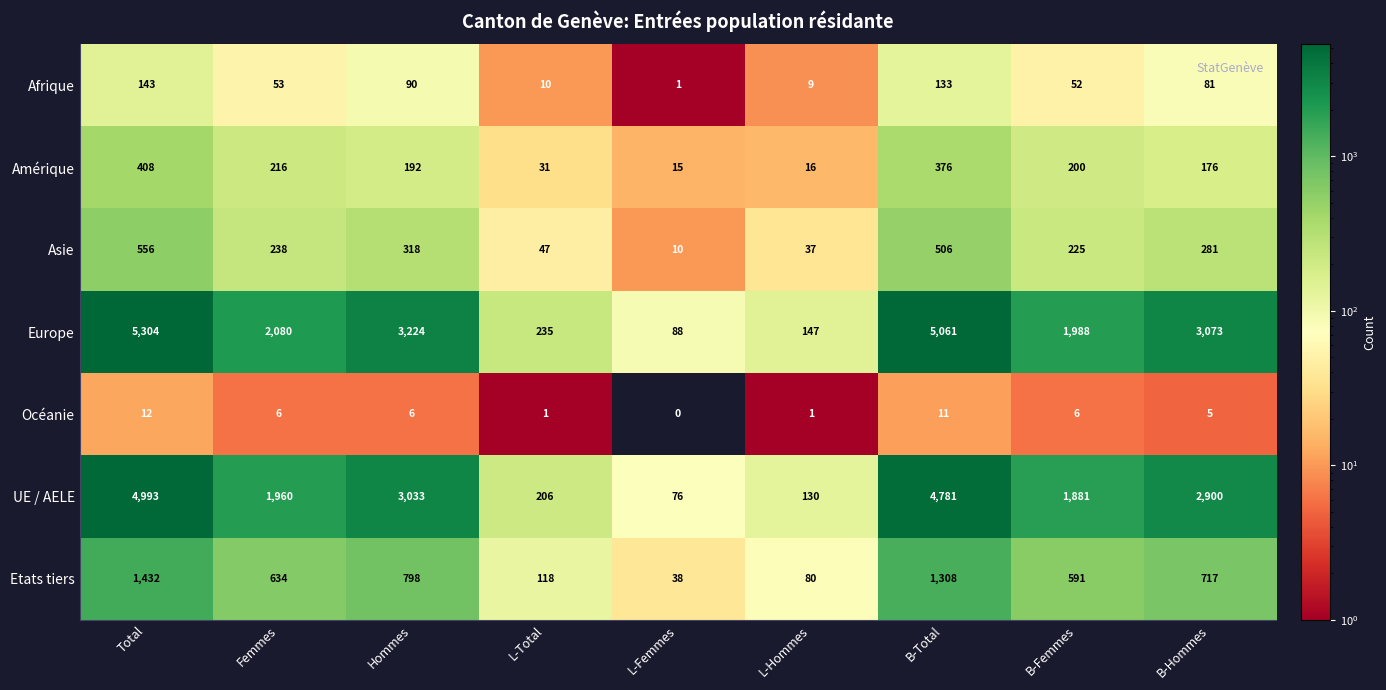

Read the UE / AELE value at B-Hommes, to the nearest 100.

2900